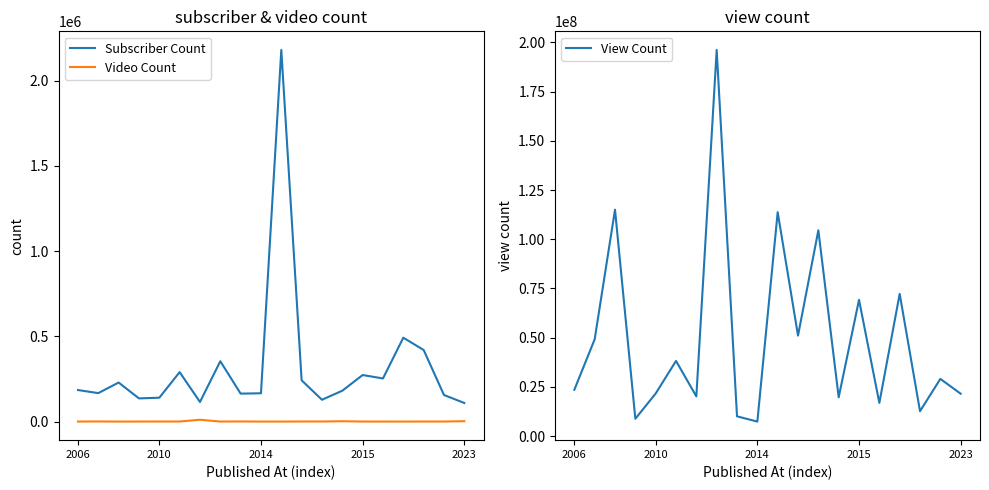

True or false: Subscriber Count and Video Count cross at least once.

False